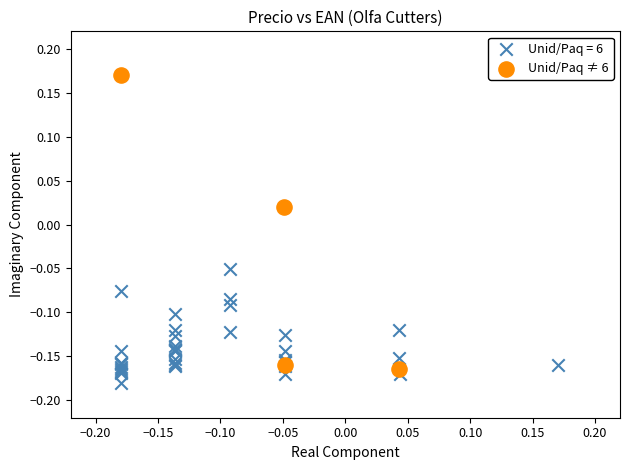

Which series reaches the maximum Y coordinate?

Unid/Paq ≠ 6